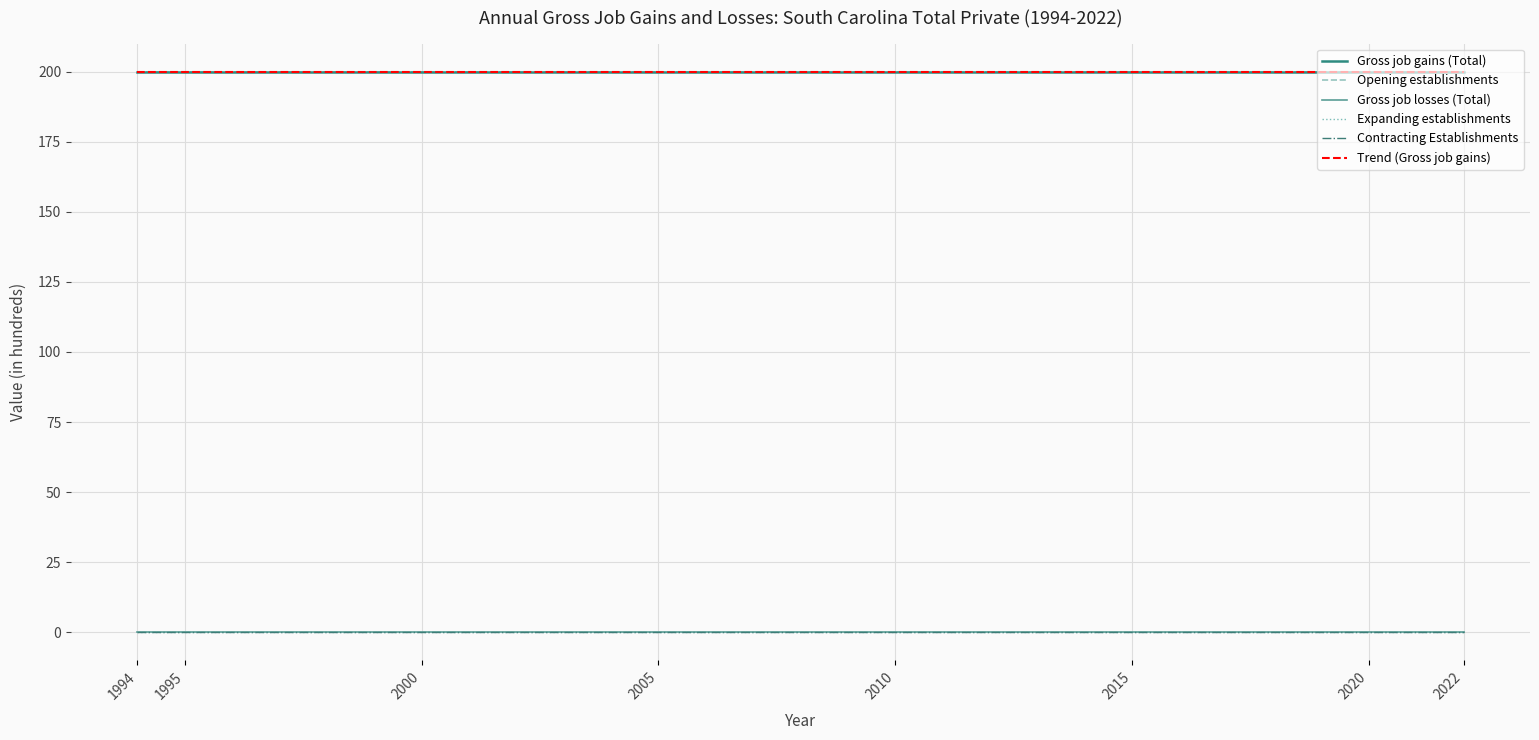

What are all the series names shown in the legend?

Gross job gains (Total), Opening establishments, Gross job losses (Total), Expanding establishments, Contracting Establishments, Trend (Gross job gains)